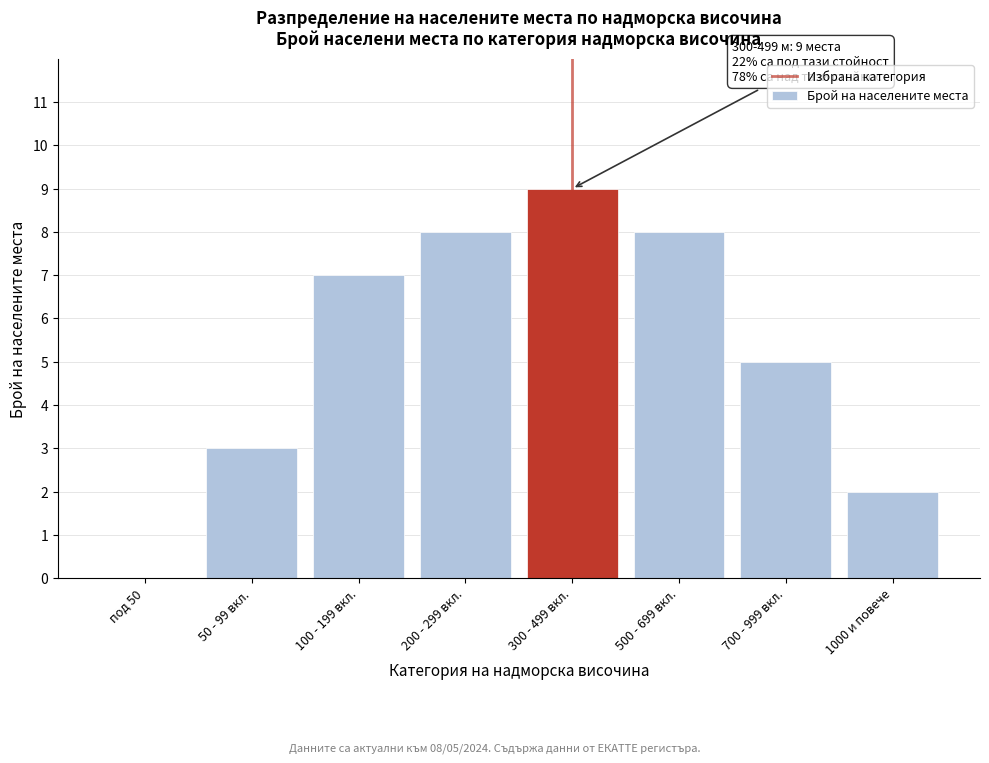

Reading right to left, extract all data points from this chart.

1000 и повече=2	700 - 999 вкл.=5	500 - 699 вкл.=8	300 - 499 вкл.=9	200 - 299 вкл.=8	100 - 199 вкл.=7	50 - 99 вкл.=3	под 50=0